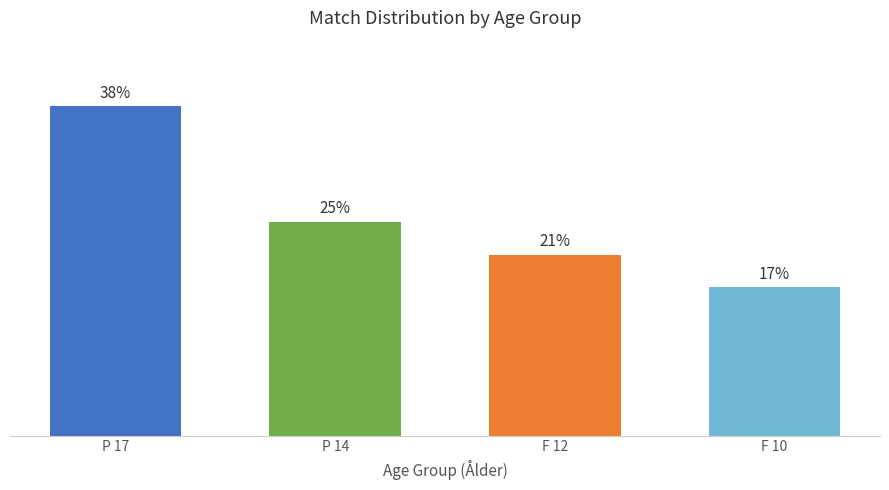

Which has a higher value, P 17 or F 12?

P 17